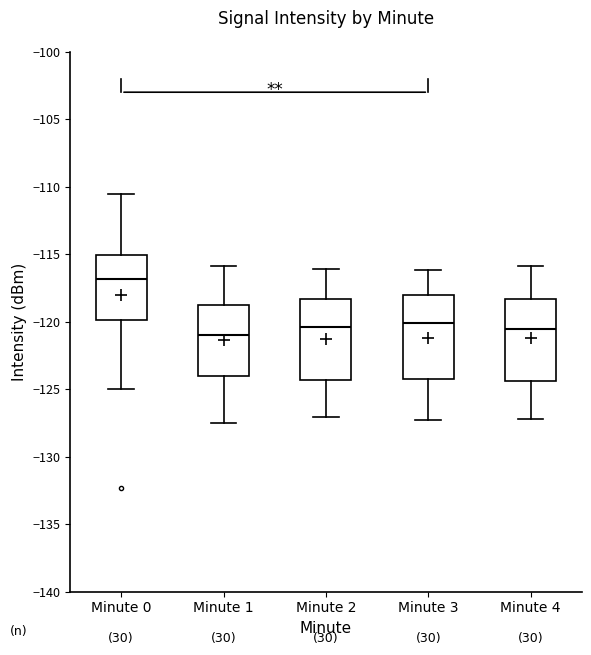

Reading left to right, read every box against the y-axis: the position of its median line, the range the box covers, and the ends of its whiskers. The values are not printed on the chart, so give them approximately, as read against the axis.

Minute 0: median -117.0, box -120.0 to -115.0, whiskers -125.0 to -110.5
Minute 1: median -121.0, box -124.0 to -119.0, whiskers -127.5 to -116.0
Minute 2: median -120.5, box -124.5 to -118.5, whiskers -127.0 to -116.0
Minute 3: median -120.0, box -124.5 to -118.0, whiskers -127.5 to -116.0
Minute 4: median -120.5, box -124.5 to -118.5, whiskers -127.0 to -116.0